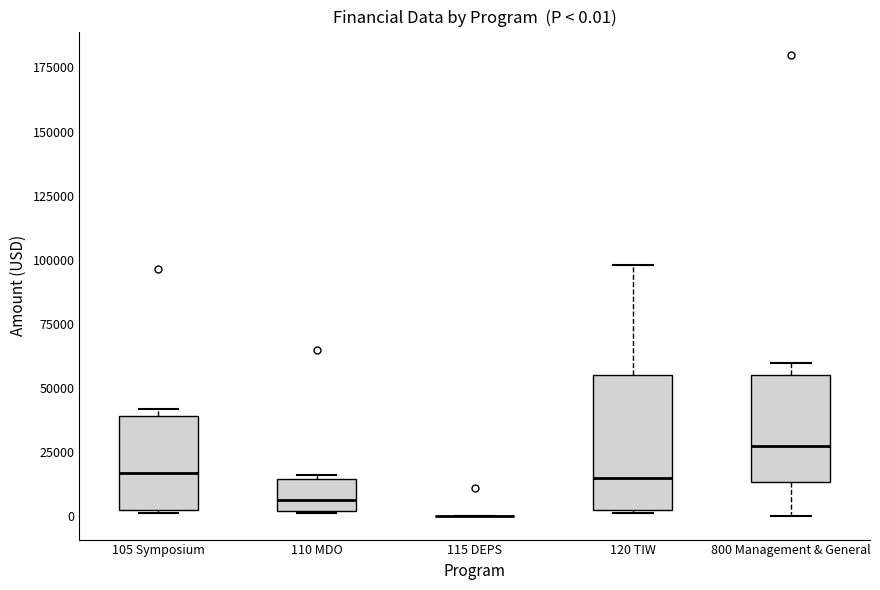

Which box is the tallest, from its lower edge to its upper edge?

120 TIW